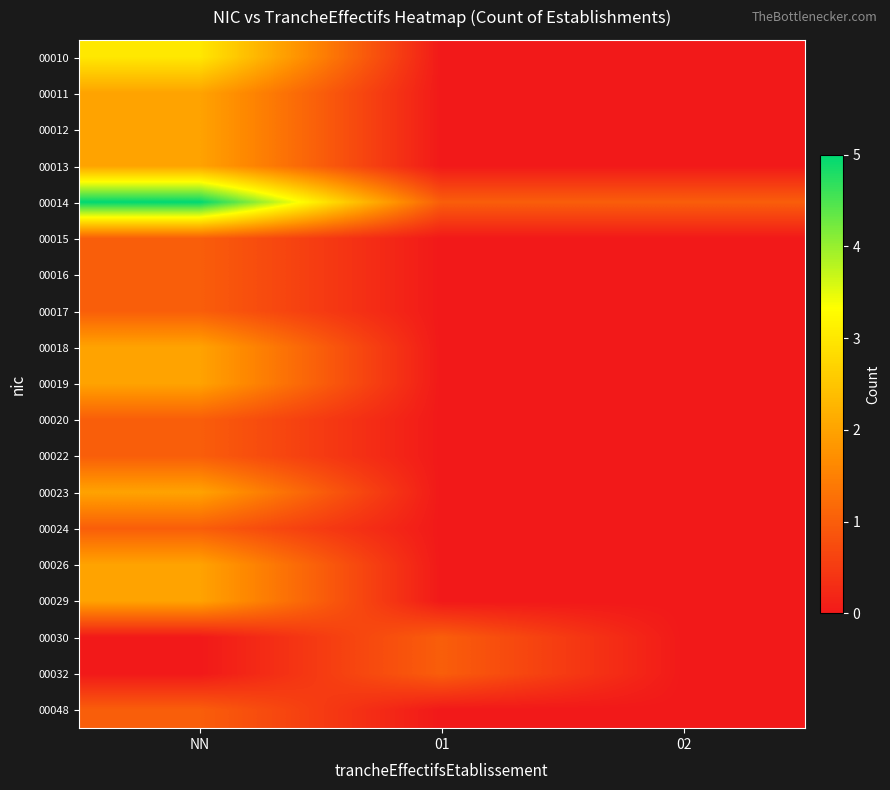

What is the total value across all series at 02?

1